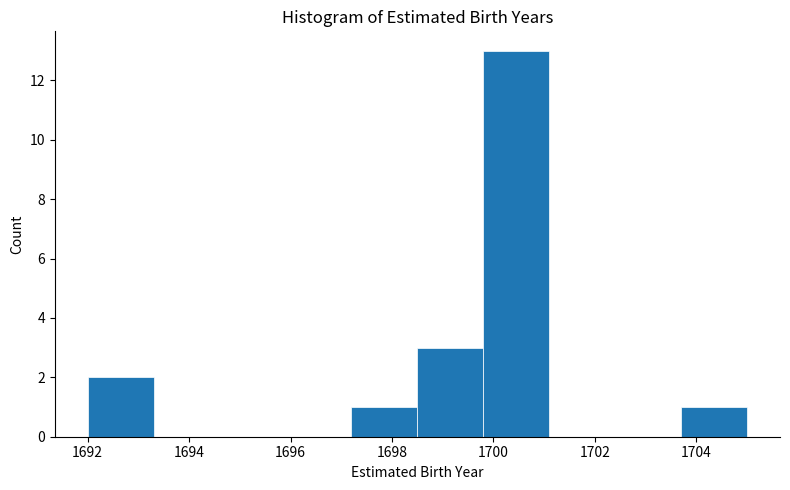

Over which range of the x-axis is the bar tallest?

1699.8 to 1701.1